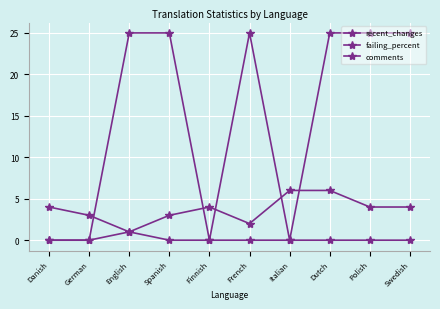

How many lines are shown in the chart?

3